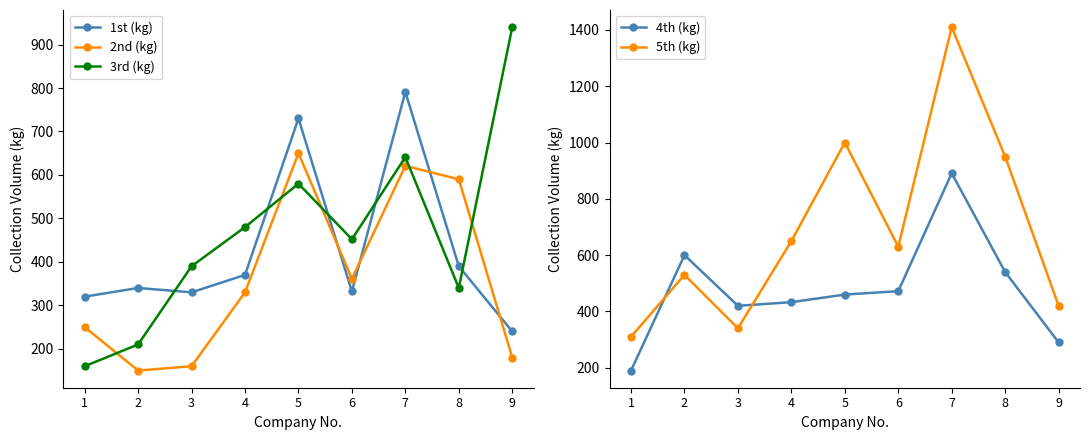

Is the value of 2nd (kg) at 8 greater than the value of 3rd (kg) at 7?

No